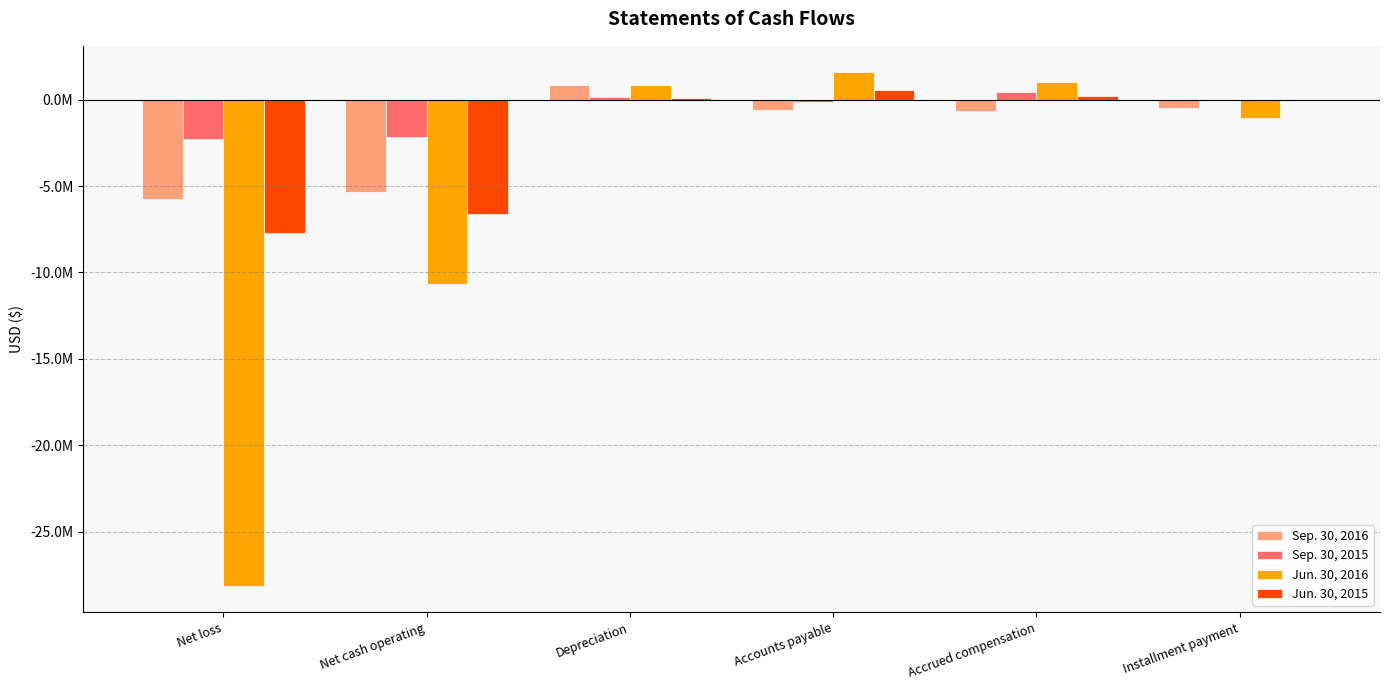

What is the greatest value displayed?

1623469